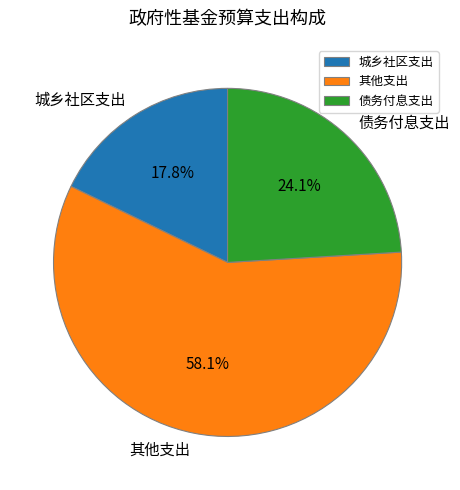

To the nearest percent, what is the difference between the largest and smallest slice percentages?

40%